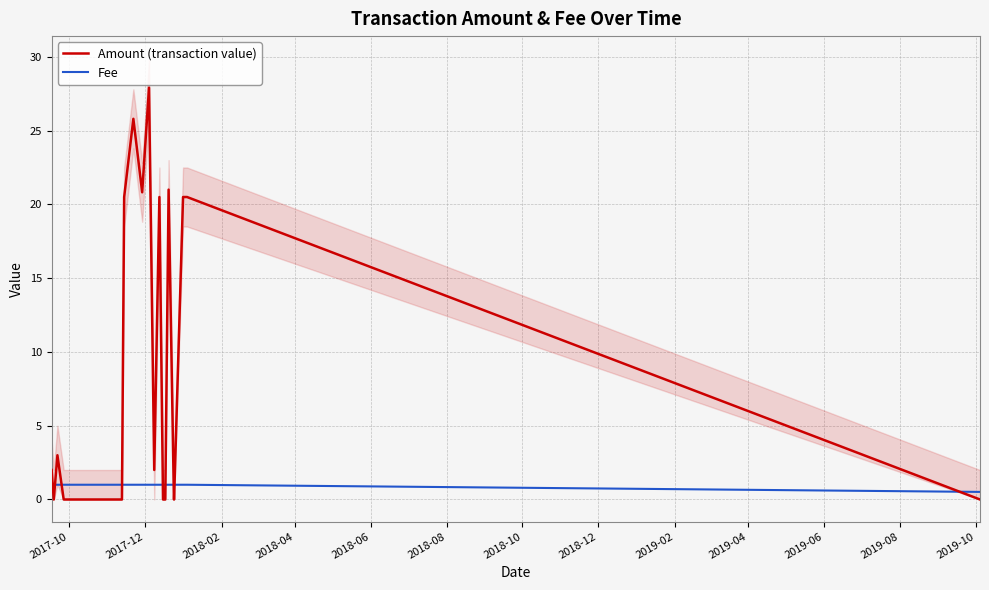

At how many categories does at least one series exceed 13?

8